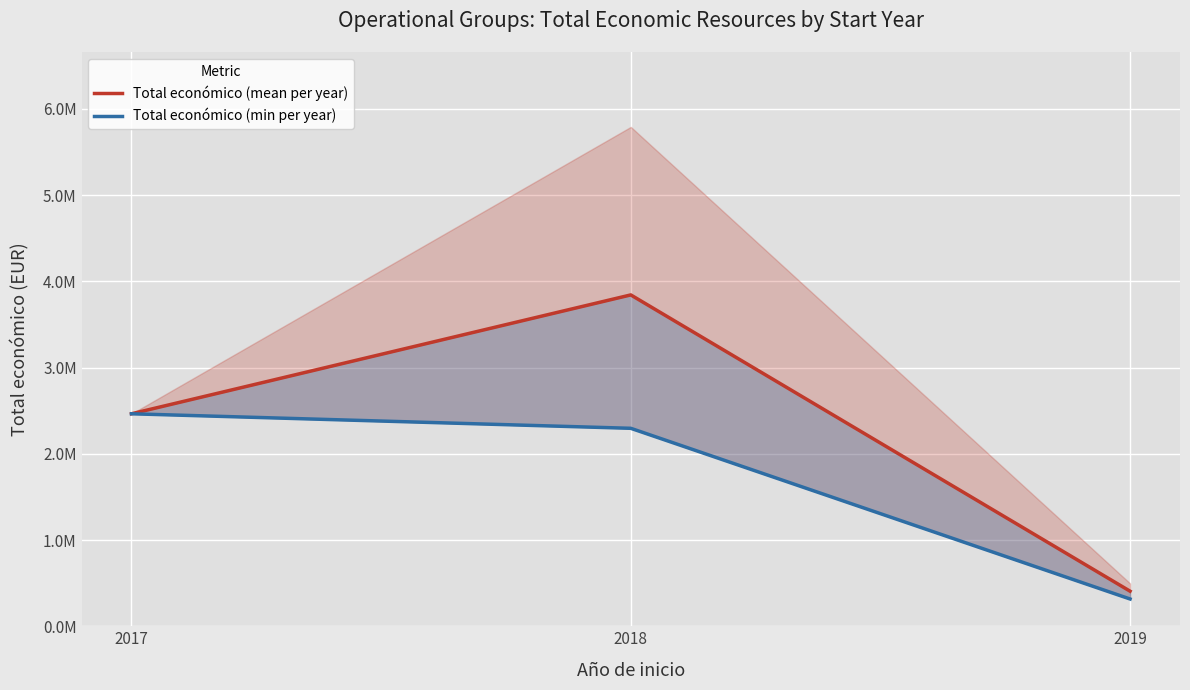

What is the difference between the Total económico (min per year) values at 2017 and 2019?

2148441.0